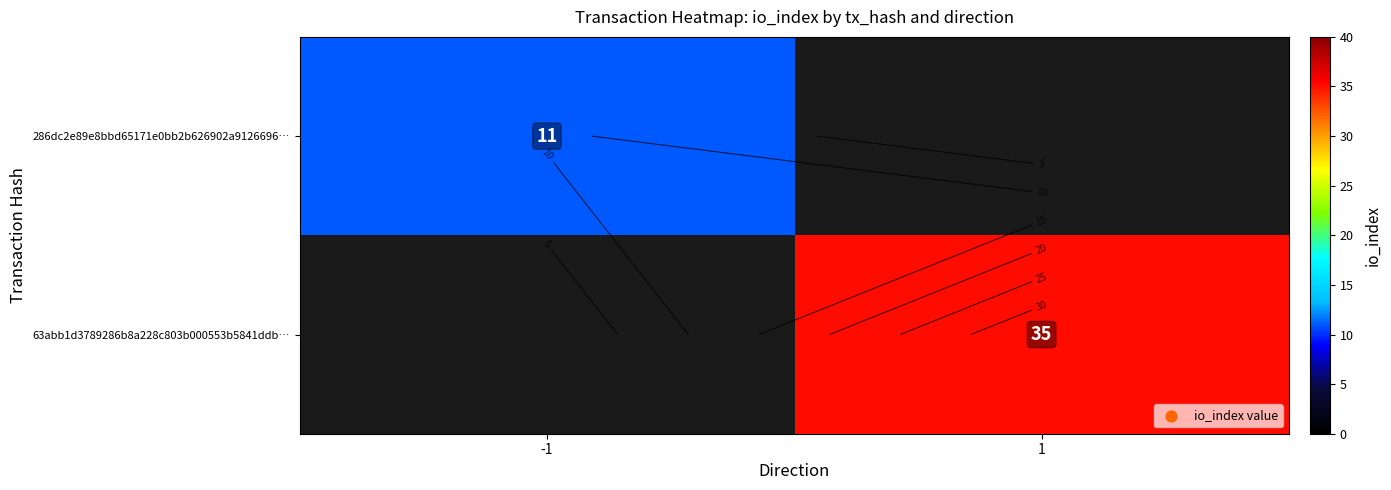

What is the maximum value shown in the chart?

35.0